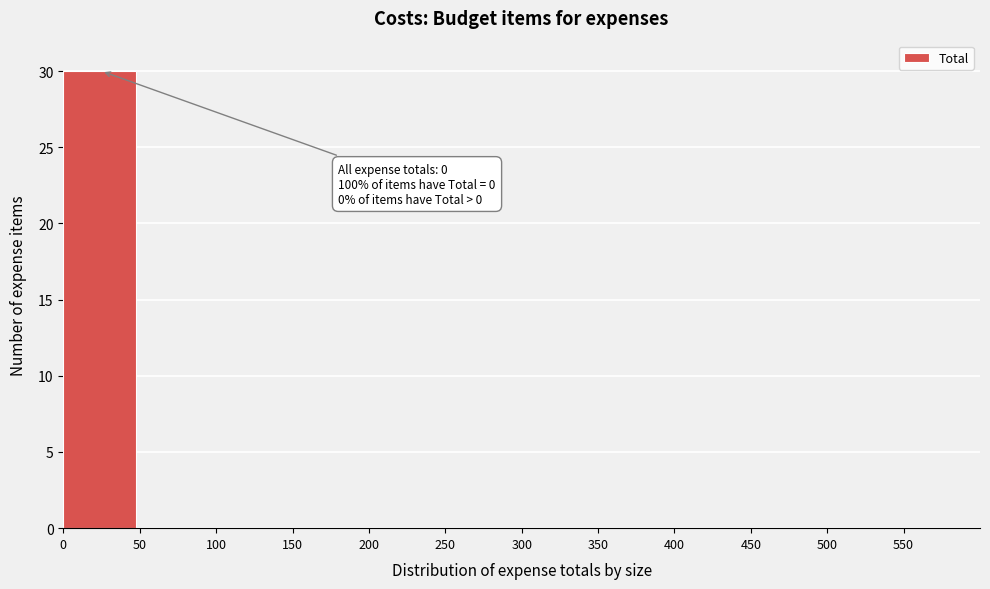

Over which range of the x-axis is the bar tallest?

0 to 50